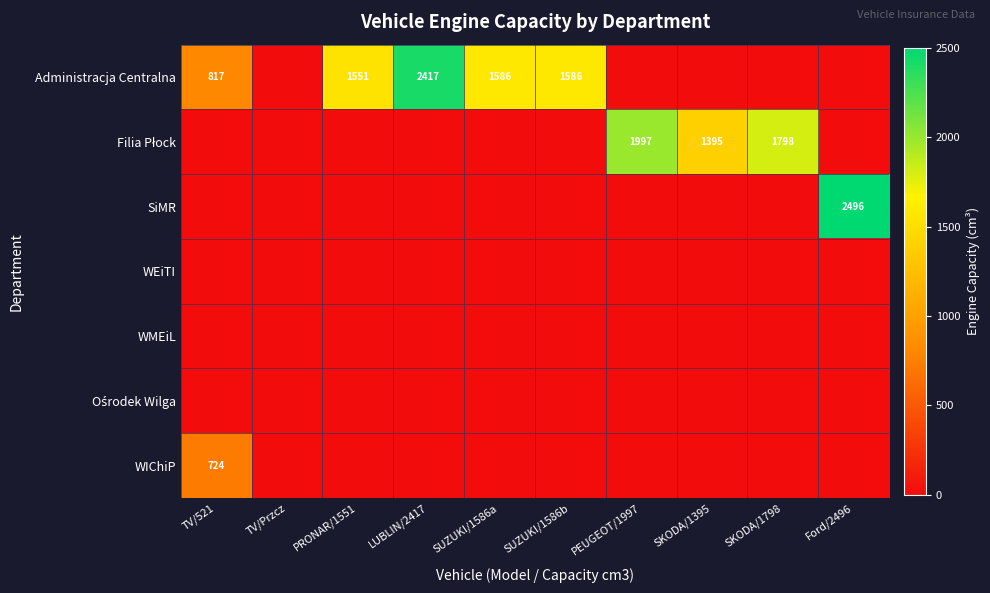

Between SUZUKI/1586b and SKODA/1395, which series saw the biggest shift?

Administracja Centralna